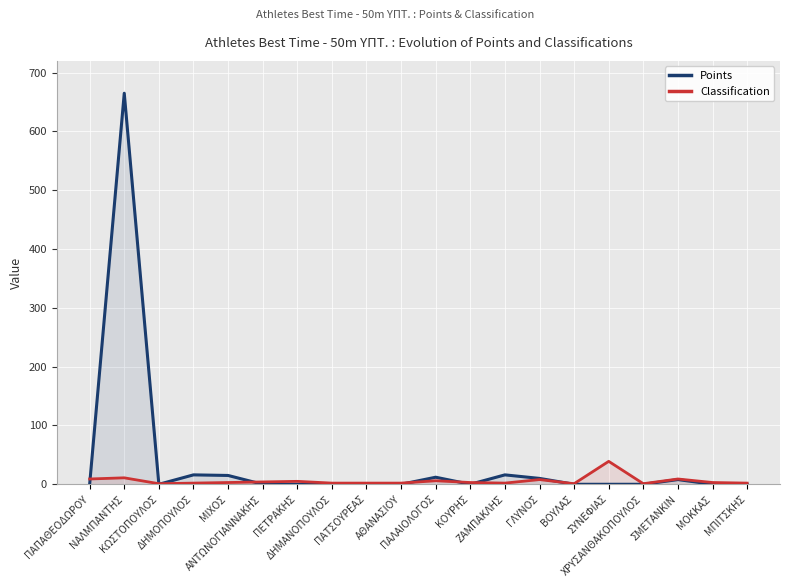

What position from the left is ΜΟΚΚΑΣ?

19